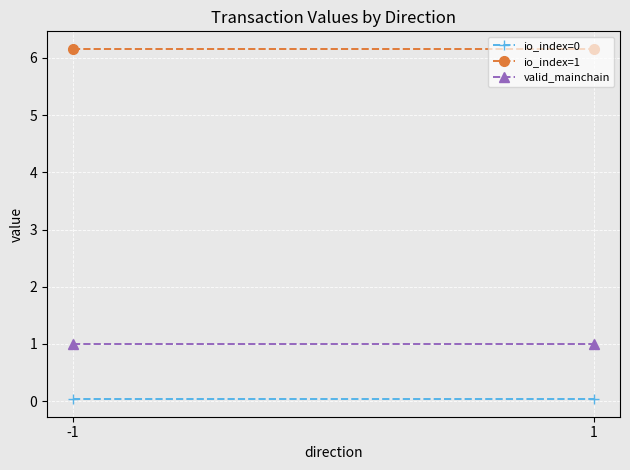

Reading left to right, extract all data points from this chart.

io_index=0: 0.0	0.0
io_index=1: 6.2	6.2
valid_mainchain: 1.0	1.0